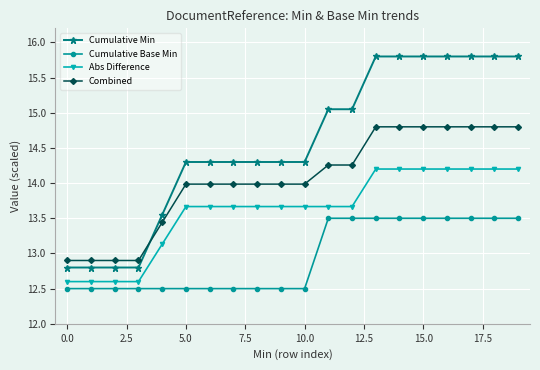

What is the lowest value of the Combined series?

12.9